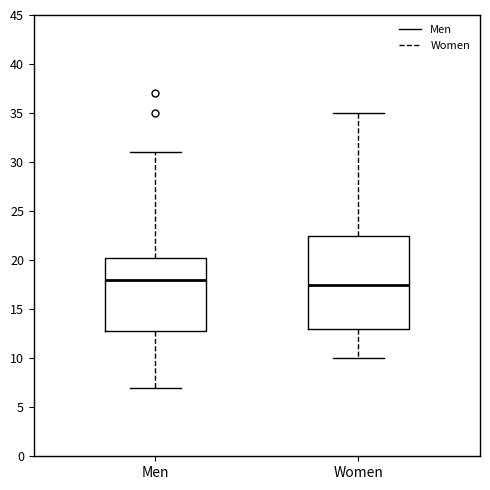

Reading left to right, transcribe this box plot: for each box, give where its median line is, the range the box spans, and where its two whiskers end, as read against the y-axis. The values are not printed on the chart, so give them approximately, as read against the axis.

Men: median 18.0, box 13.0 to 20.5, whiskers 7.0 to 31.0
Women: median 17.5, box 13.0 to 22.5, whiskers 10.0 to 35.0